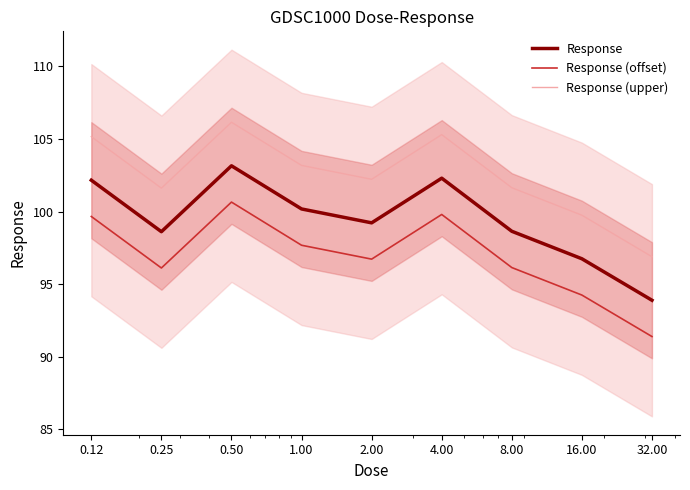

At which label does Response (upper) first exceed 102?

0.12